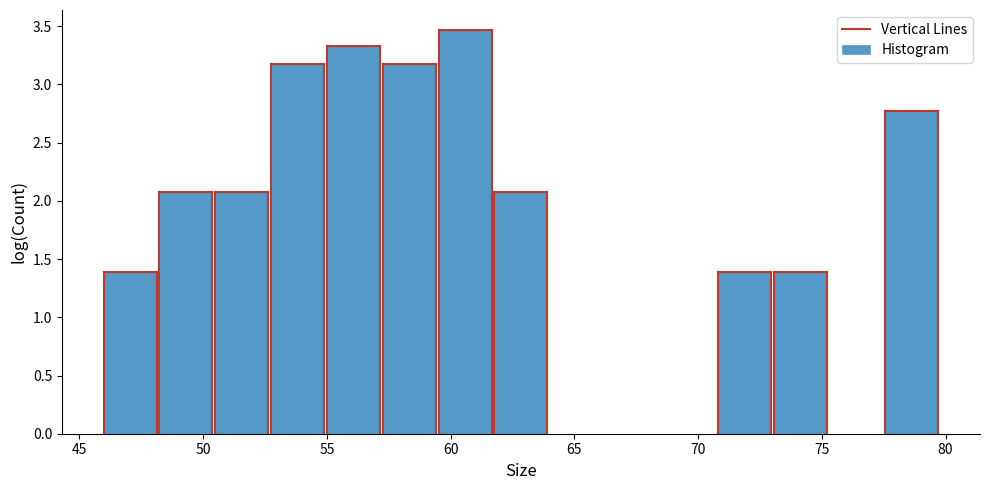

How tall is the bar that spans 77.5 to 80.0 on the x-axis? Neither the bar edges nor the heights are printed on the chart, so give them approximately, as read against the axes.

2.75